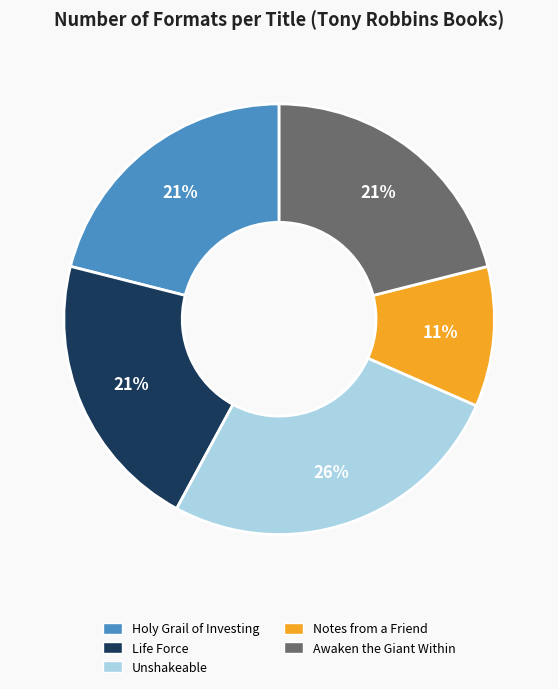

The Unshakeable slice represents 26% of the pie. True or false?

True